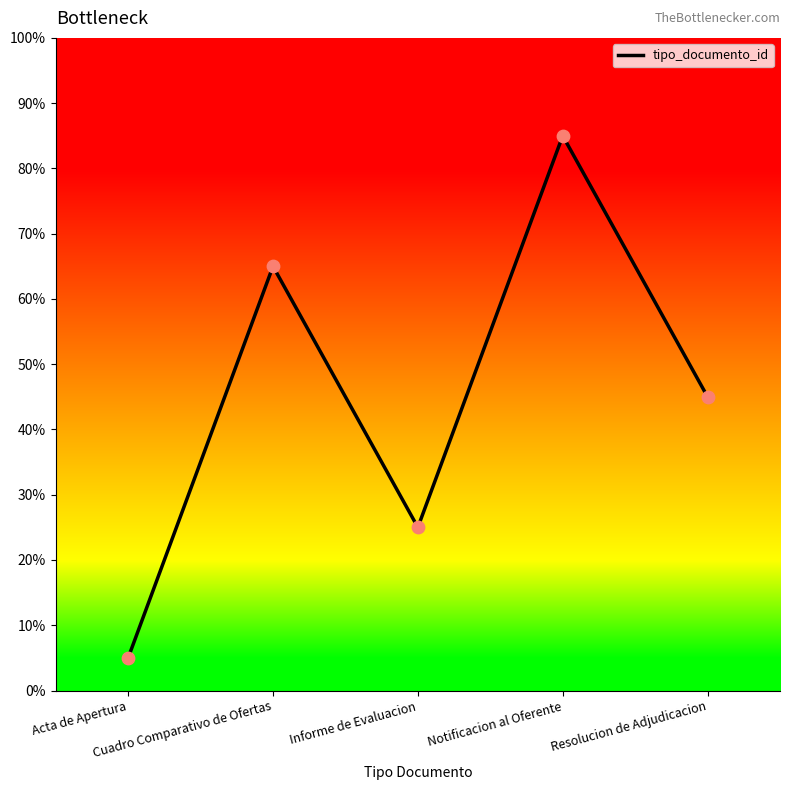

Which has a higher value, Acta de Apertura or Resolucion de Adjudicacion?

Resolucion de Adjudicacion